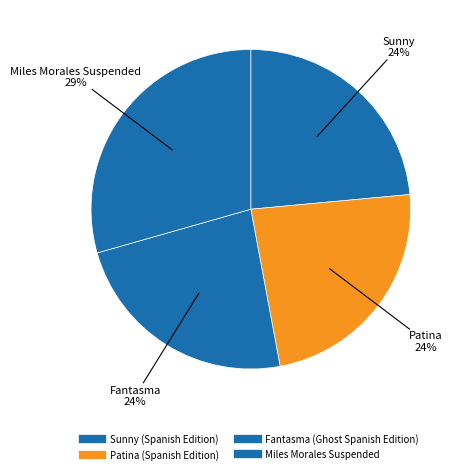

How many segments does this pie chart have?

4